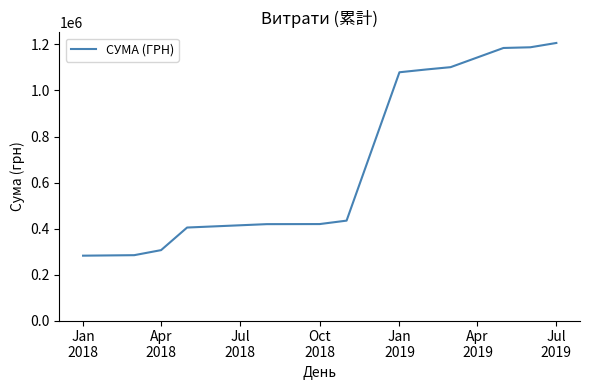

What is the maximum value shown in the chart?

1206621.8